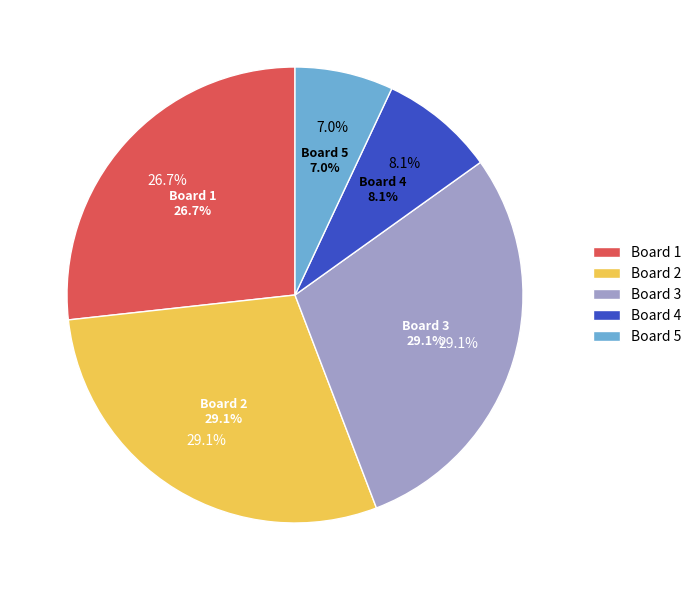

How many segments does this pie chart have?

5